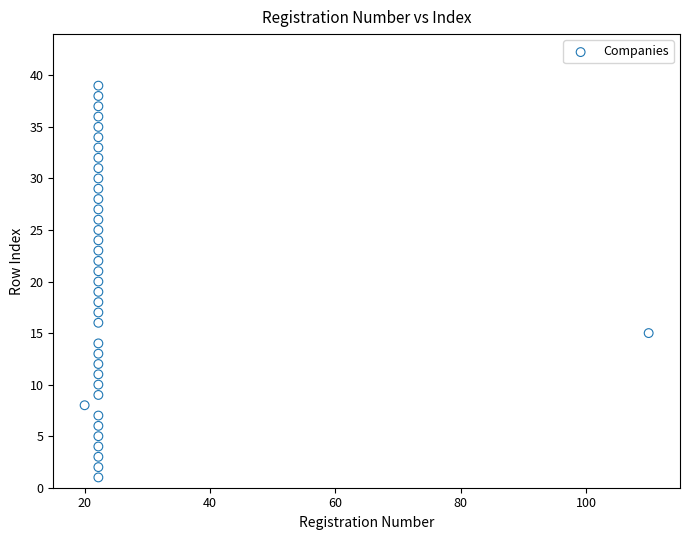

What is the range of Y values (max minus min)?

38